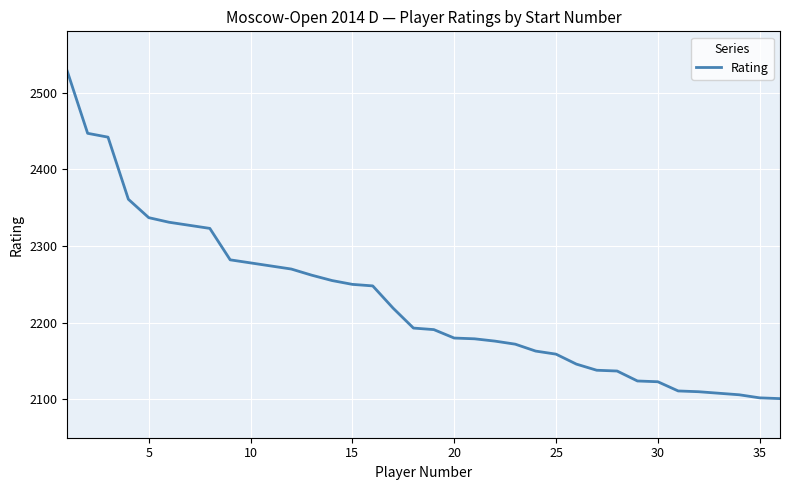

Does the chart display data point markers on the line(s)?

No